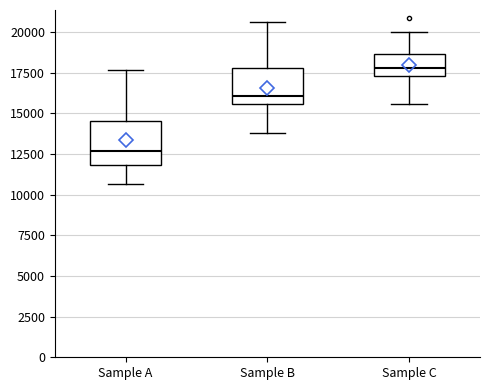

Reading left to right, transcribe this box plot: for each box, give where its median line is, the range the box spans, and where its two whiskers end, as read against the y-axis. The values are not printed on the chart, so give them approximately, as read against the axis.

Sample A: median 12500, box 12000 to 14500, whiskers 10500 to 17500
Sample B: median 16000, box 15500 to 18000, whiskers 14000 to 20500
Sample C: median 18000, box 17500 to 18500, whiskers 15500 to 20000